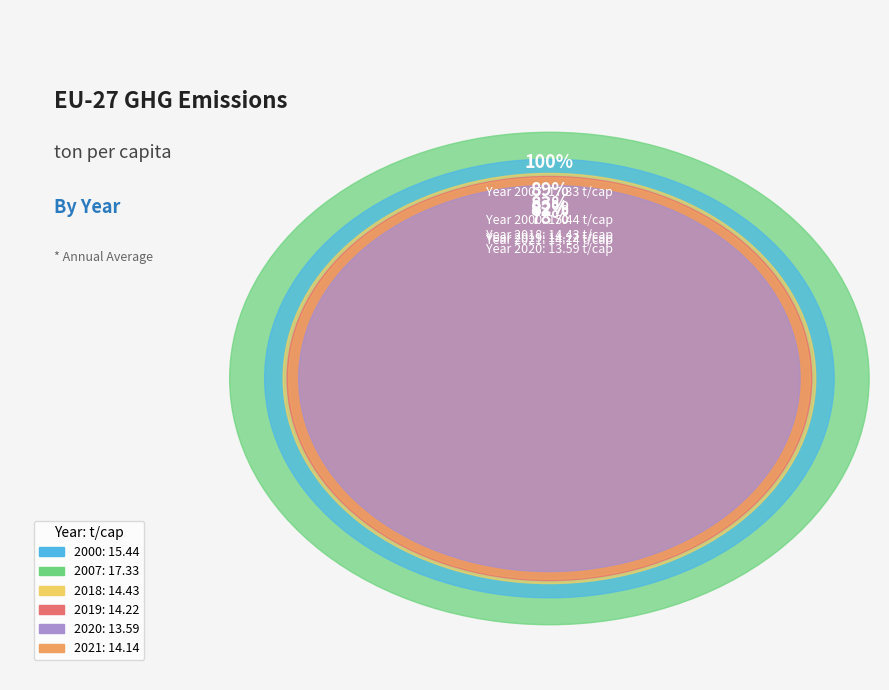

To the nearest percent, what percentage of the pie is 2007?

19%